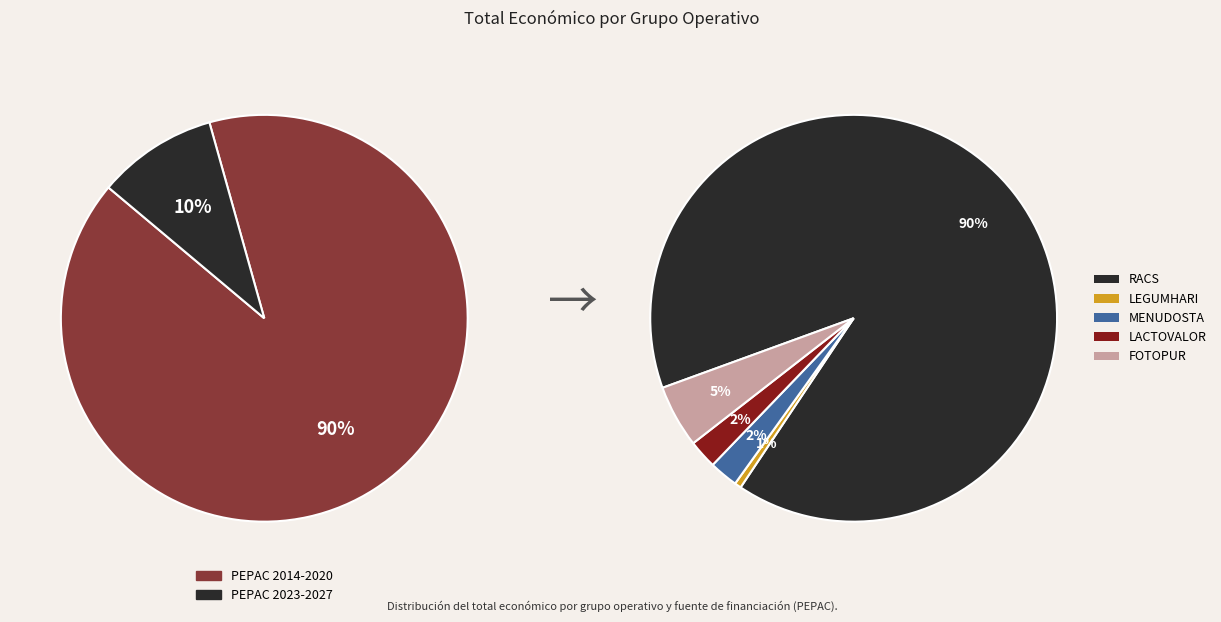

Do Grupo Operativo LACTOVALOR and Grupo Operativo MENUDOSTA together represent more than half of the pie?

No